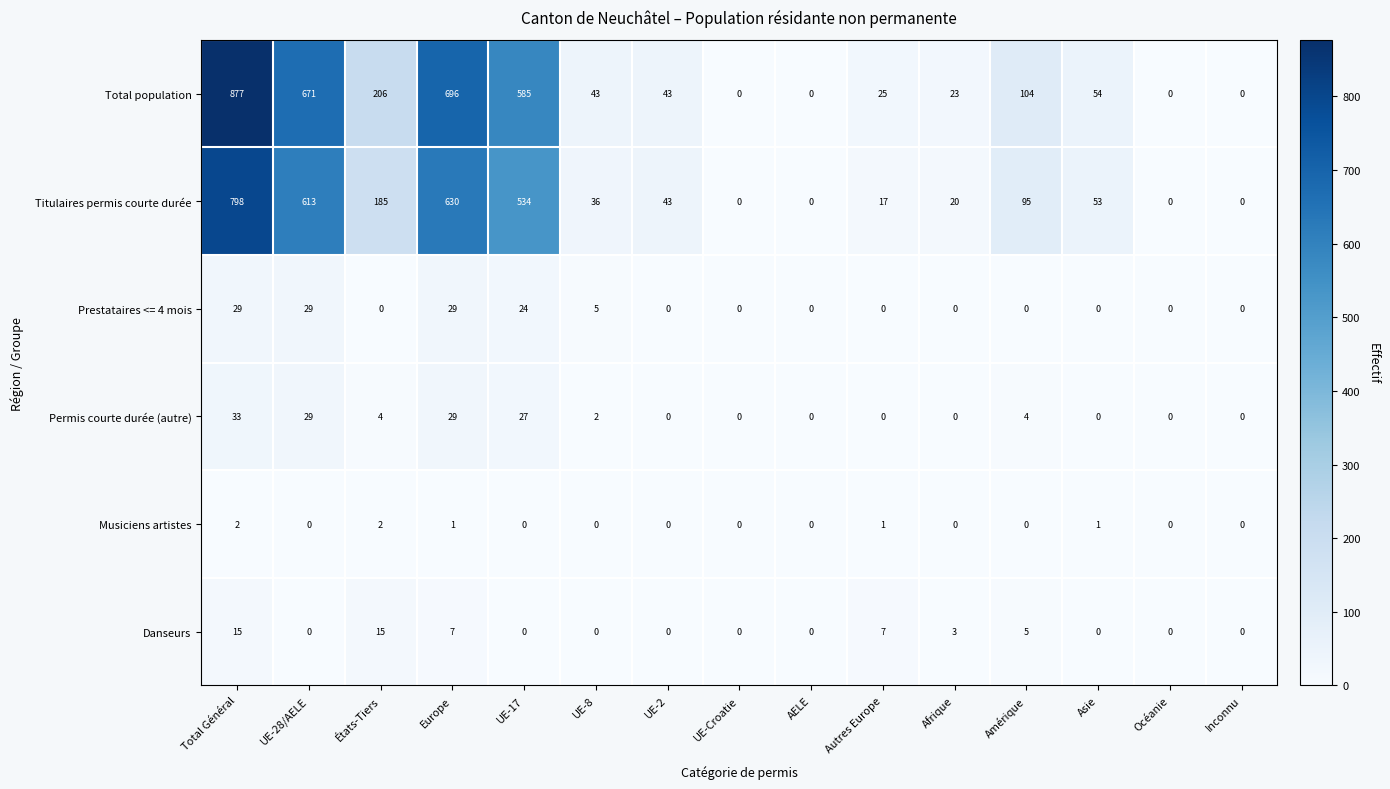

True or false: Permis courte durée (autre) has a value of -20 at UE-Croatie.

False